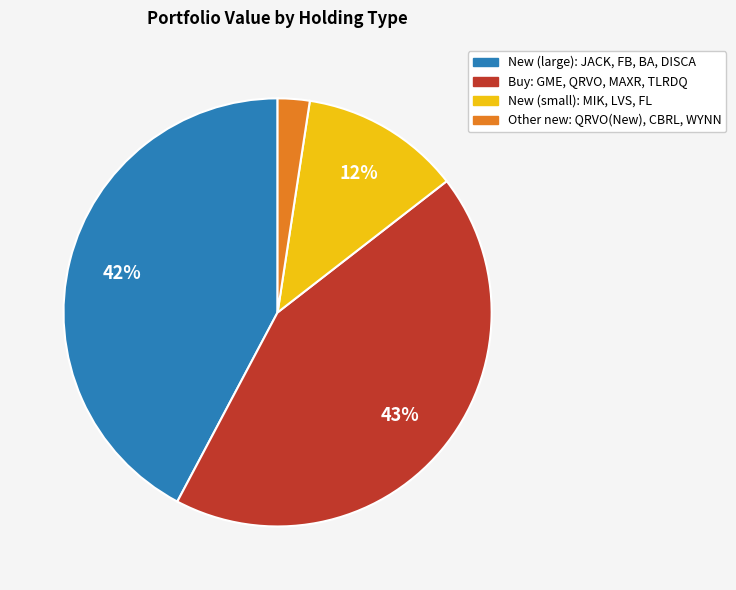

To the nearest percent, what is the average slice percentage?

25%